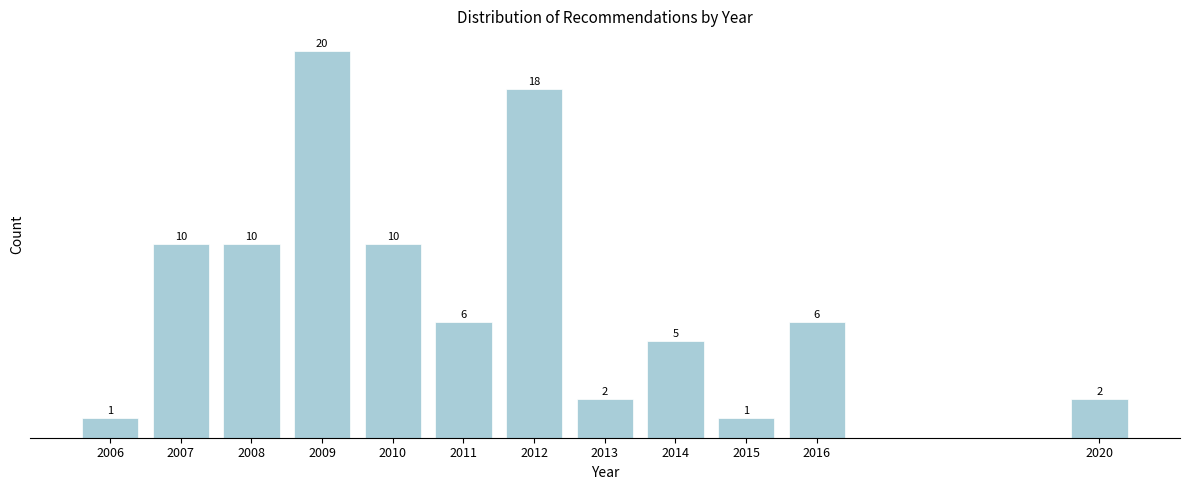

Reading left to right, what are all the values shown in this chart?

2006=1	2007=10	2008=10	2009=20	2010=10	2011=6	2012=18	2013=2	2014=5	2015=1	2016=6	2020=2